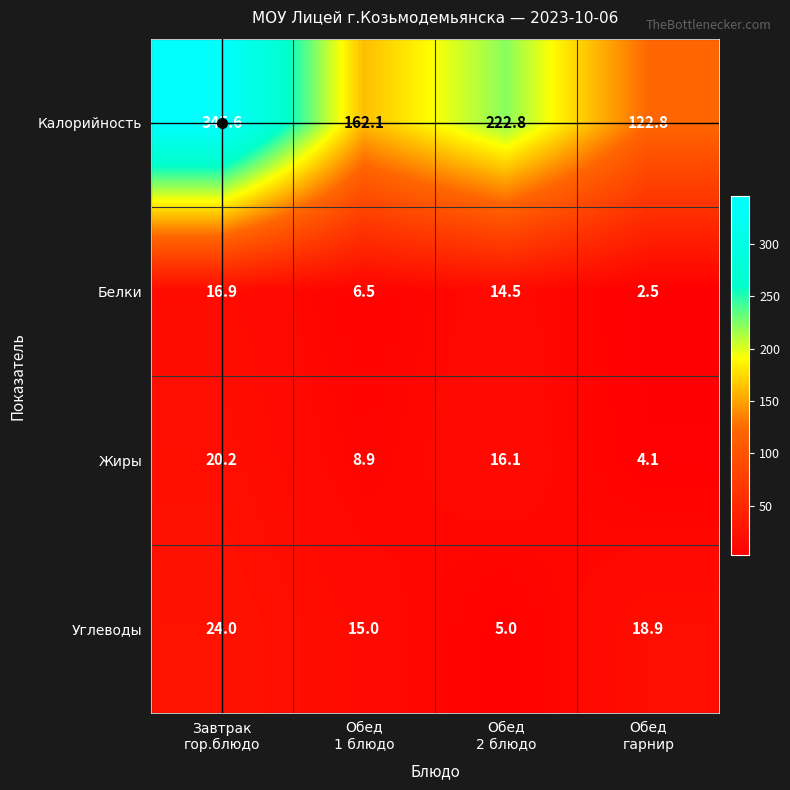

Which series has the largest range (max minus min)?

Калорийность